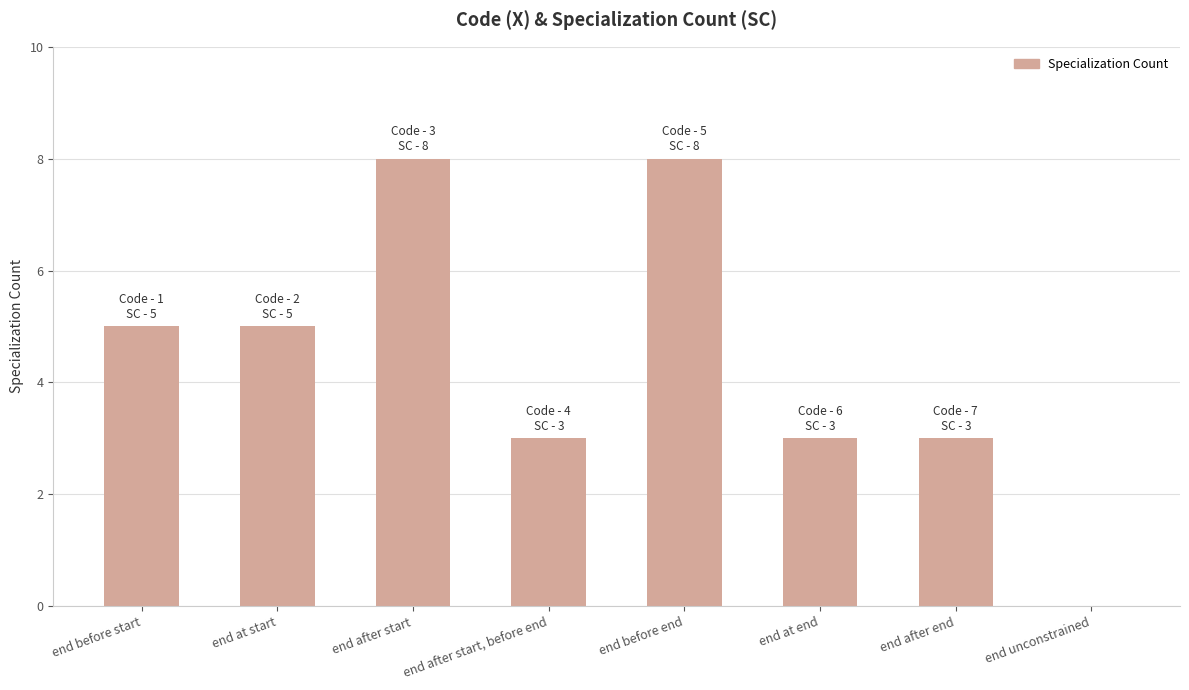

Between end after start and end unconstrained, which is larger?

end after start